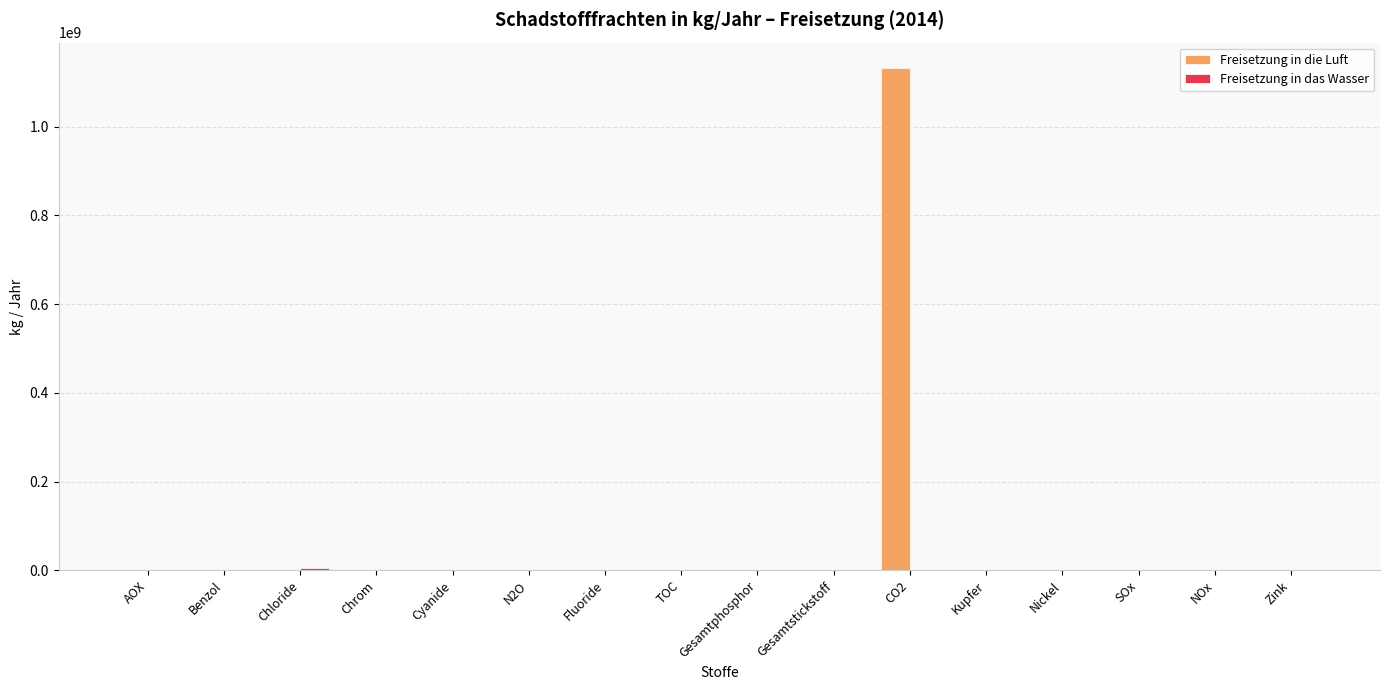

How many data points does each series have?

16